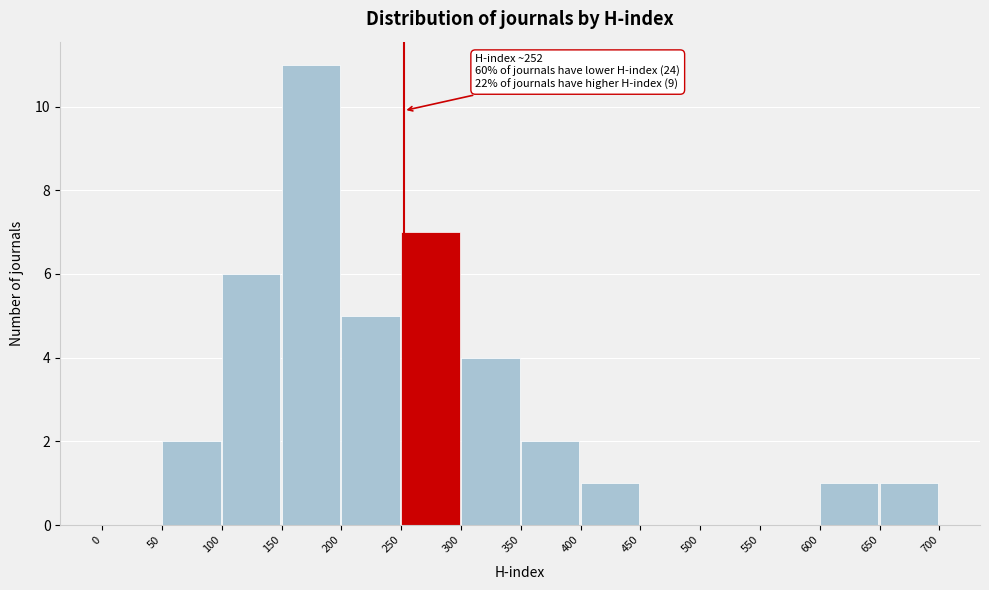

Over which range of the x-axis is the bar tallest?

150 to 200